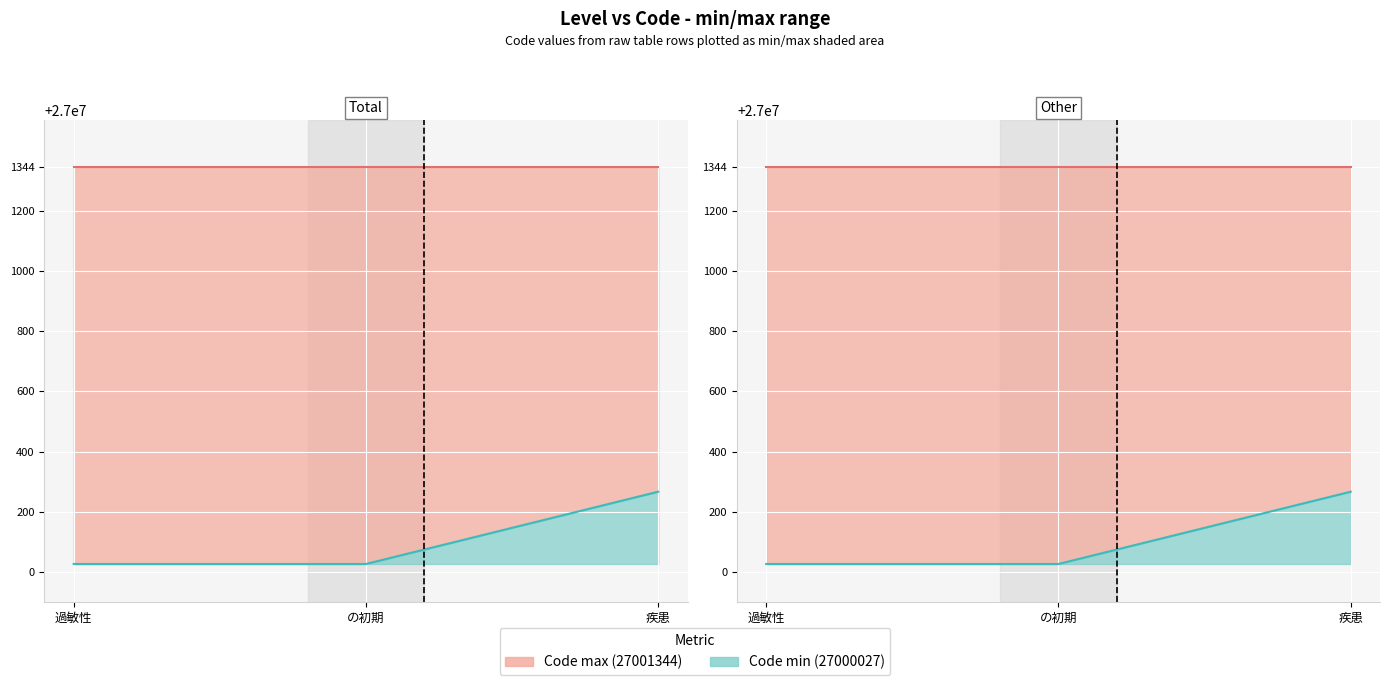

What is the value of the 2nd point from the left?

27000027